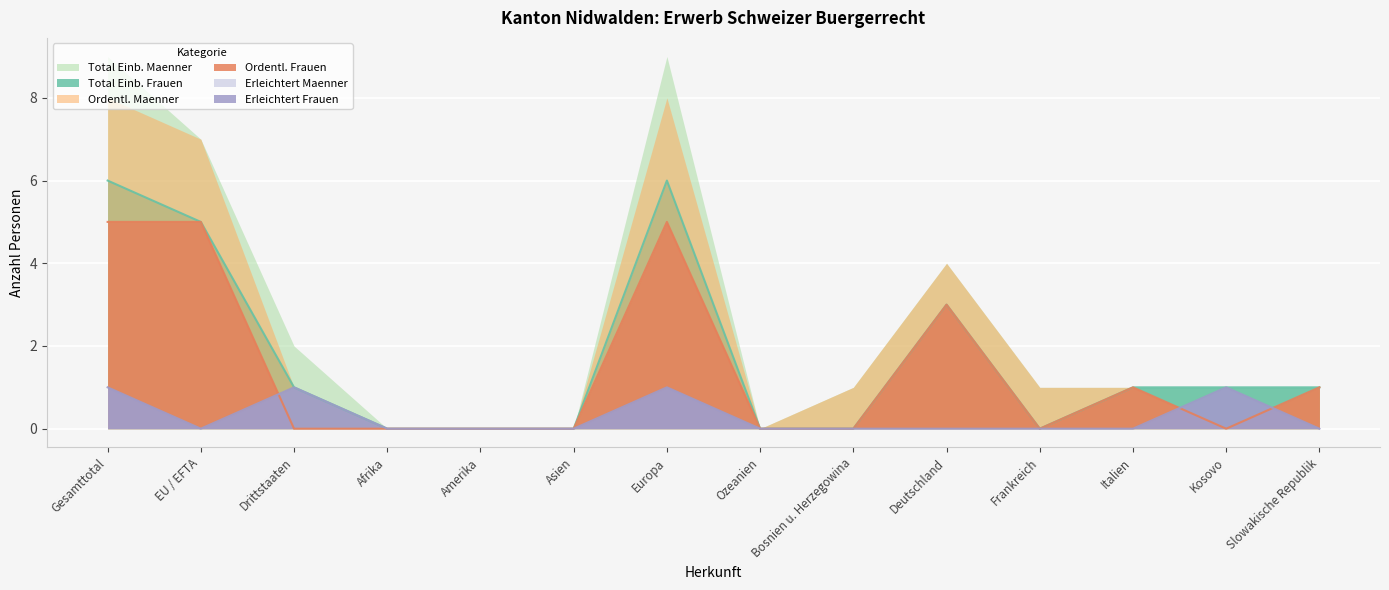

Which has a higher value, Afrika or Slowakische Republik?

Slowakische Republik